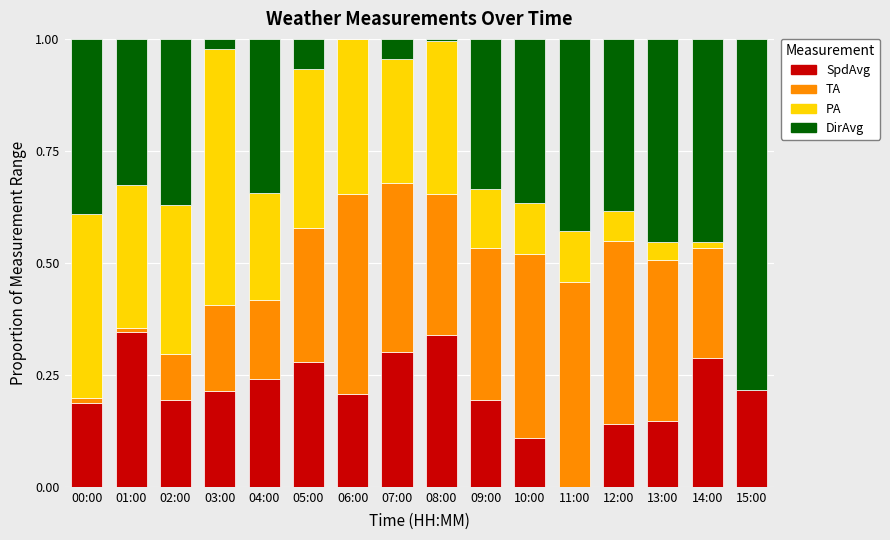

How many values in the SpdAvg series exceed 0?

15